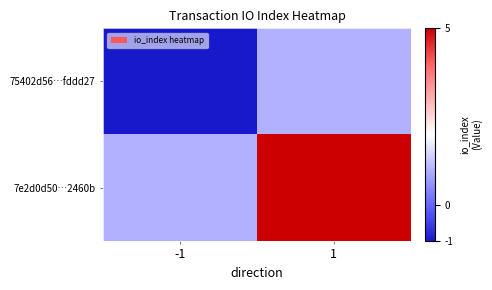

What is the minimum value shown in the chart?

-1